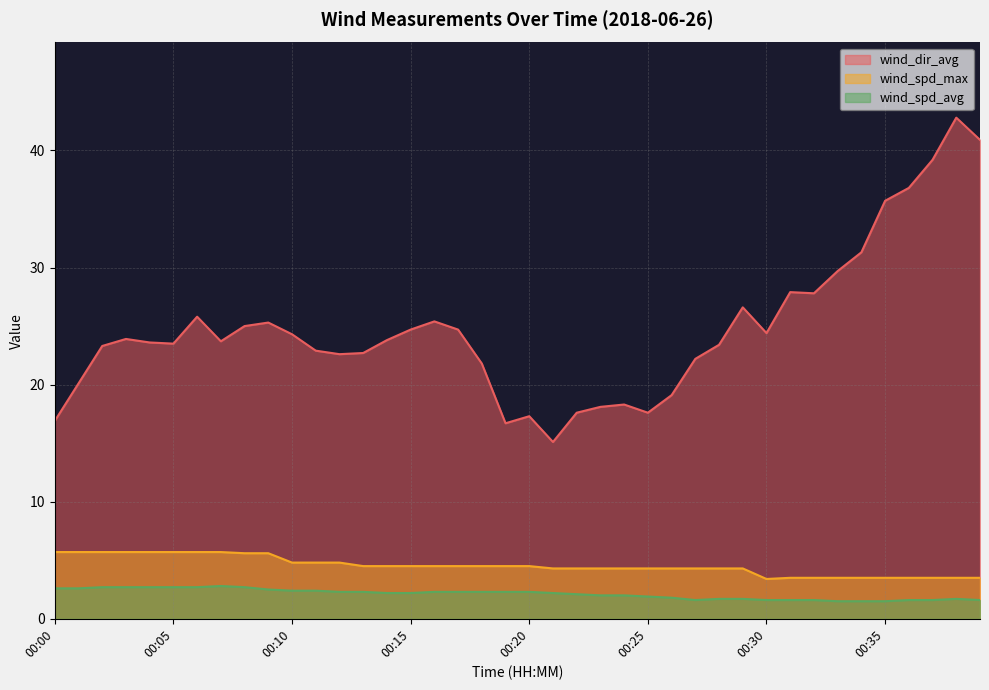

Reading left to right, transcribe all the data shown in this chart.

wind_dir_avg: 16.9	20.1	23.3	23.9	23.6	23.5	25.8	23.7	25.0	25.3	24.3	22.9	22.6	22.7	23.8	24.7	25.4	24.7	21.8	16.7	17.3	15.1	17.6	18.1	18.3	17.6	19.1	22.2	23.4	26.6	24.4	27.9	27.8	29.7	31.3	35.7	36.8	39.2	42.8	40.9
wind_spd_max: 5.7	5.7	5.7	5.7	5.7	5.7	5.7	5.7	5.6	5.6	4.8	4.8	4.8	4.5	4.5	4.5	4.5	4.5	4.5	4.5	4.5	4.3	4.3	4.3	4.3	4.3	4.3	4.3	4.3	4.3	3.4	3.5	3.5	3.5	3.5	3.5	3.5	3.5	3.5	3.5
wind_spd_avg: 2.6	2.6	2.7	2.7	2.7	2.7	2.7	2.8	2.7	2.5	2.4	2.4	2.3	2.3	2.2	2.2	2.3	2.3	2.3	2.3	2.3	2.2	2.1	2.0	2.0	1.9	1.8	1.6	1.7	1.7	1.6	1.6	1.6	1.5	1.5	1.5	1.6	1.6	1.7	1.6